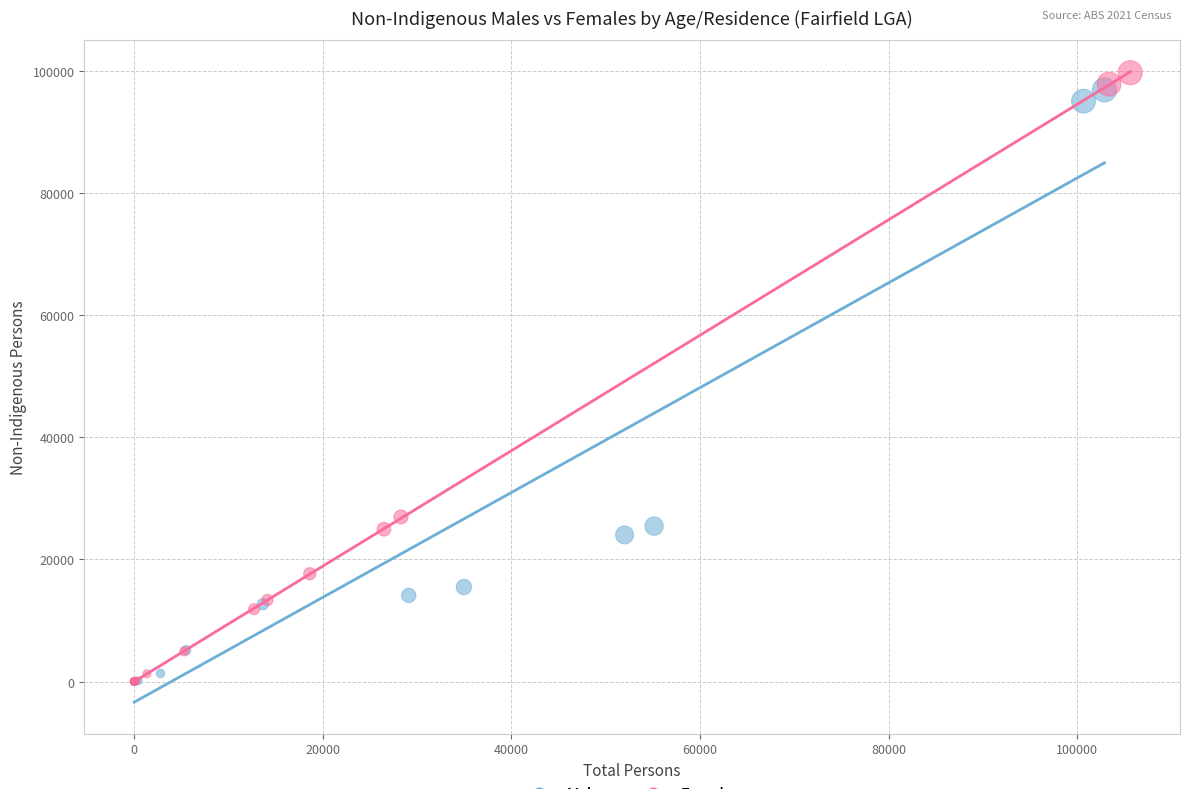

Which series has the widest spread of Y values?

Females